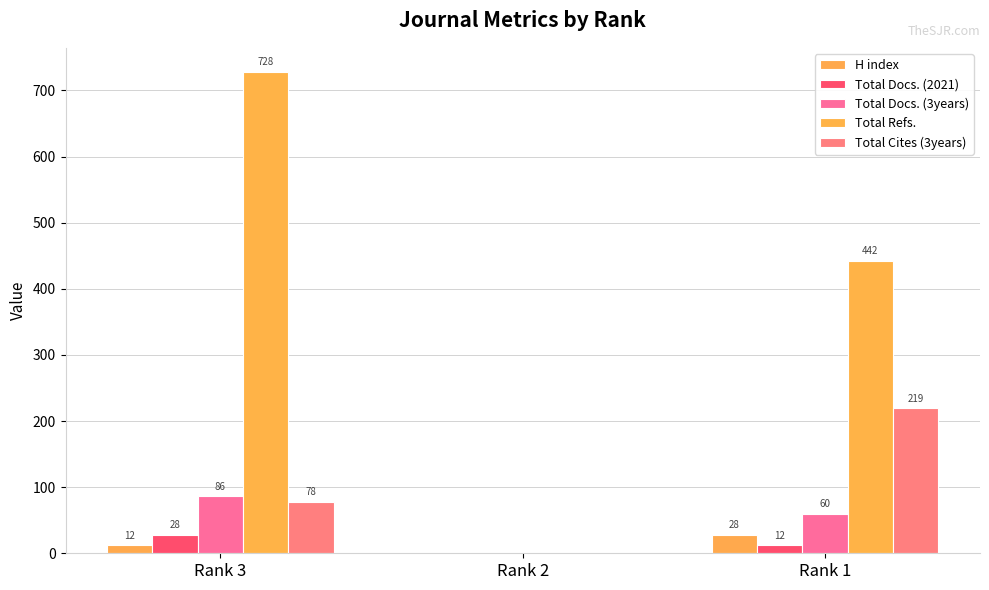

Which series has the largest range (max minus min)?

Total Refs.